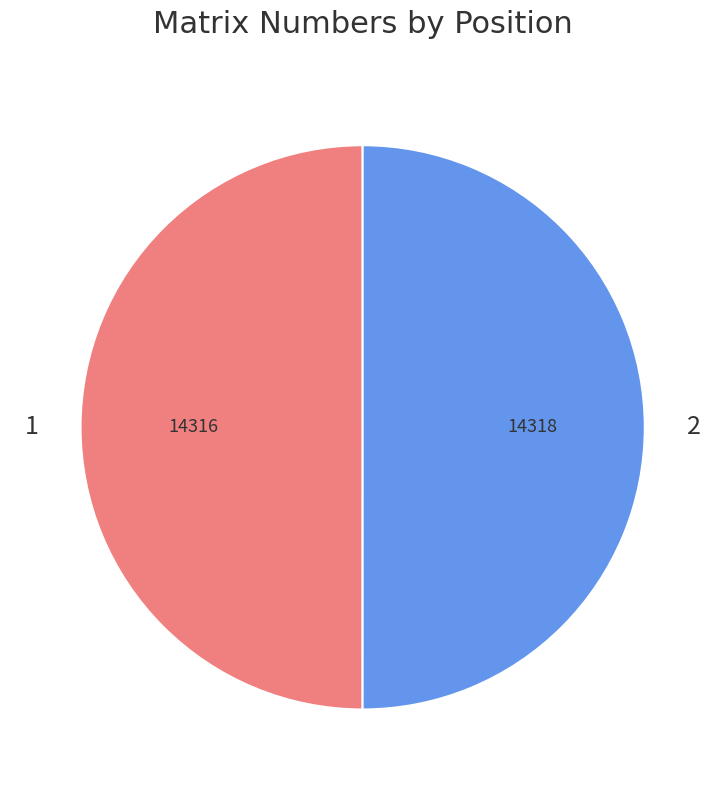

The 1 slice represents 37% of the pie. True or false?

False